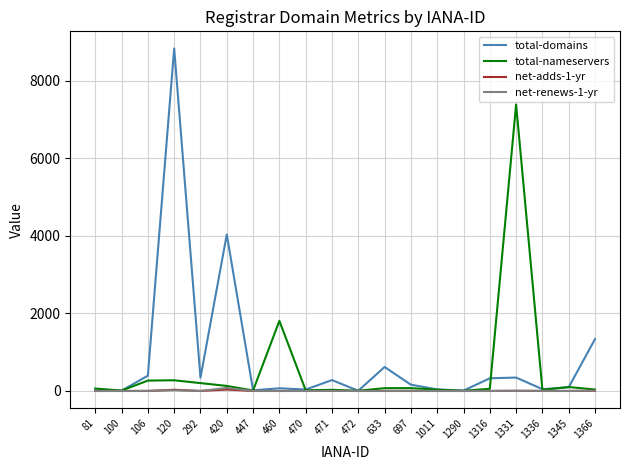

After their last crossing, which series has the higher values: total-domains or total-nameservers?

total-domains